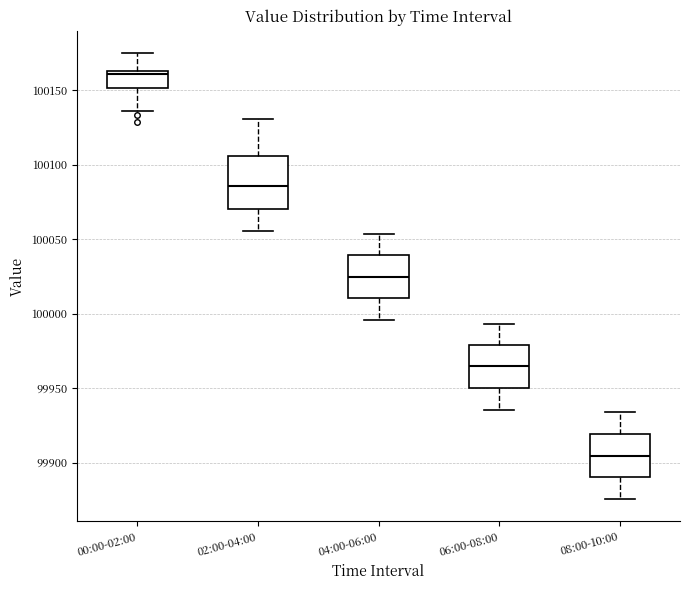

Which box has the lowest median line?

08:00-10:00